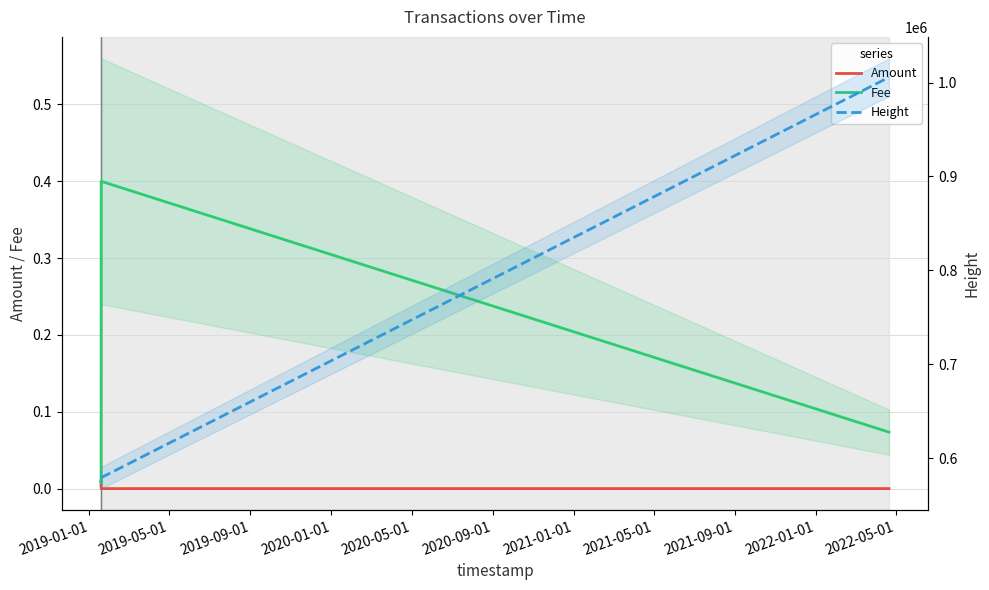

Reading left to right, extract all data points from this chart.

Amount: 0.0	0.0	0.0	0.0
Fee: 0.0	0.0	0.4	0.1
Height: 579222.0	579234.0	579295.0	1005560.0